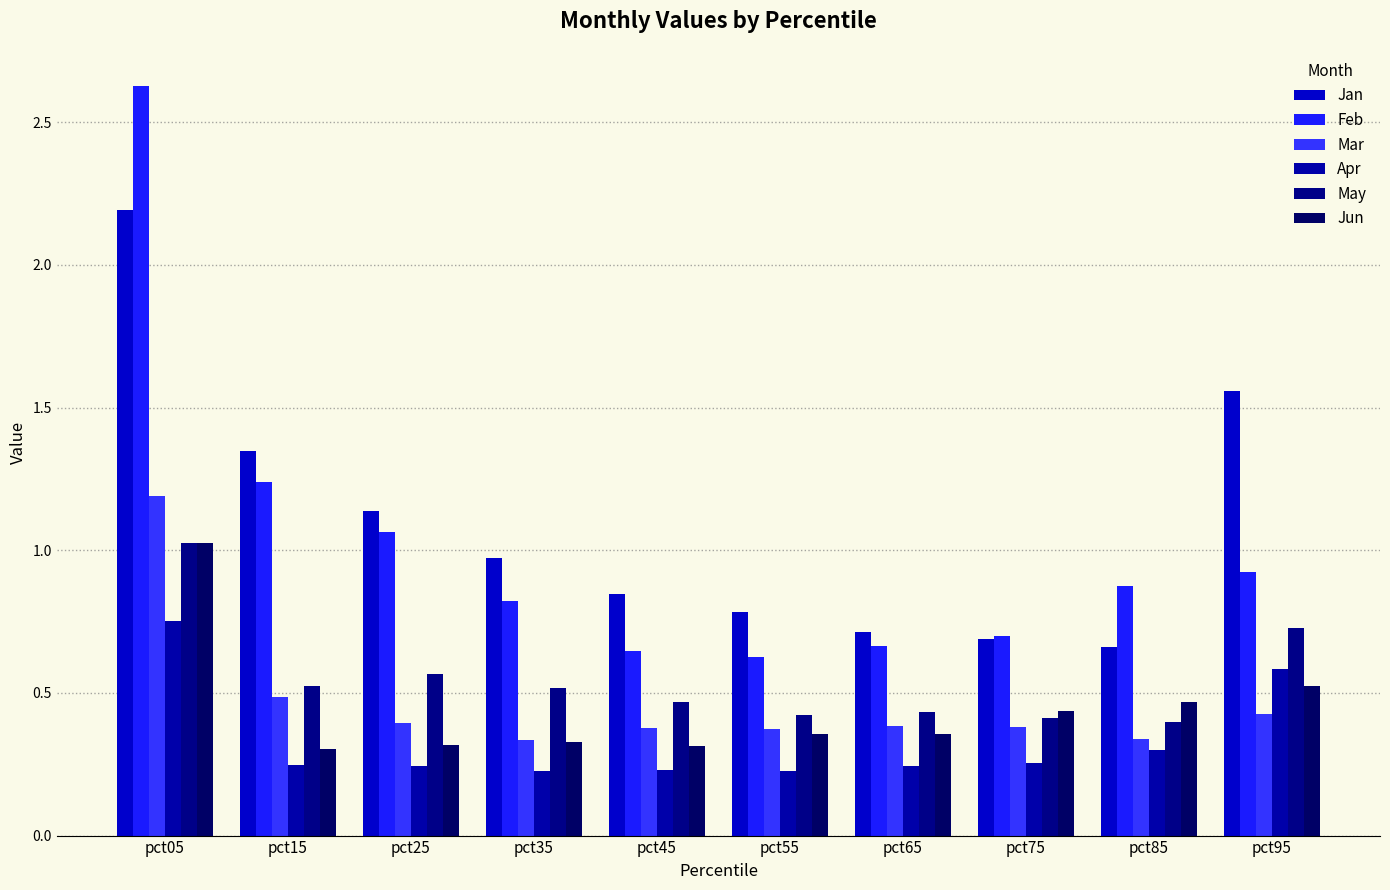

What is the sum of the May values at pct85 and pct15?

0.9